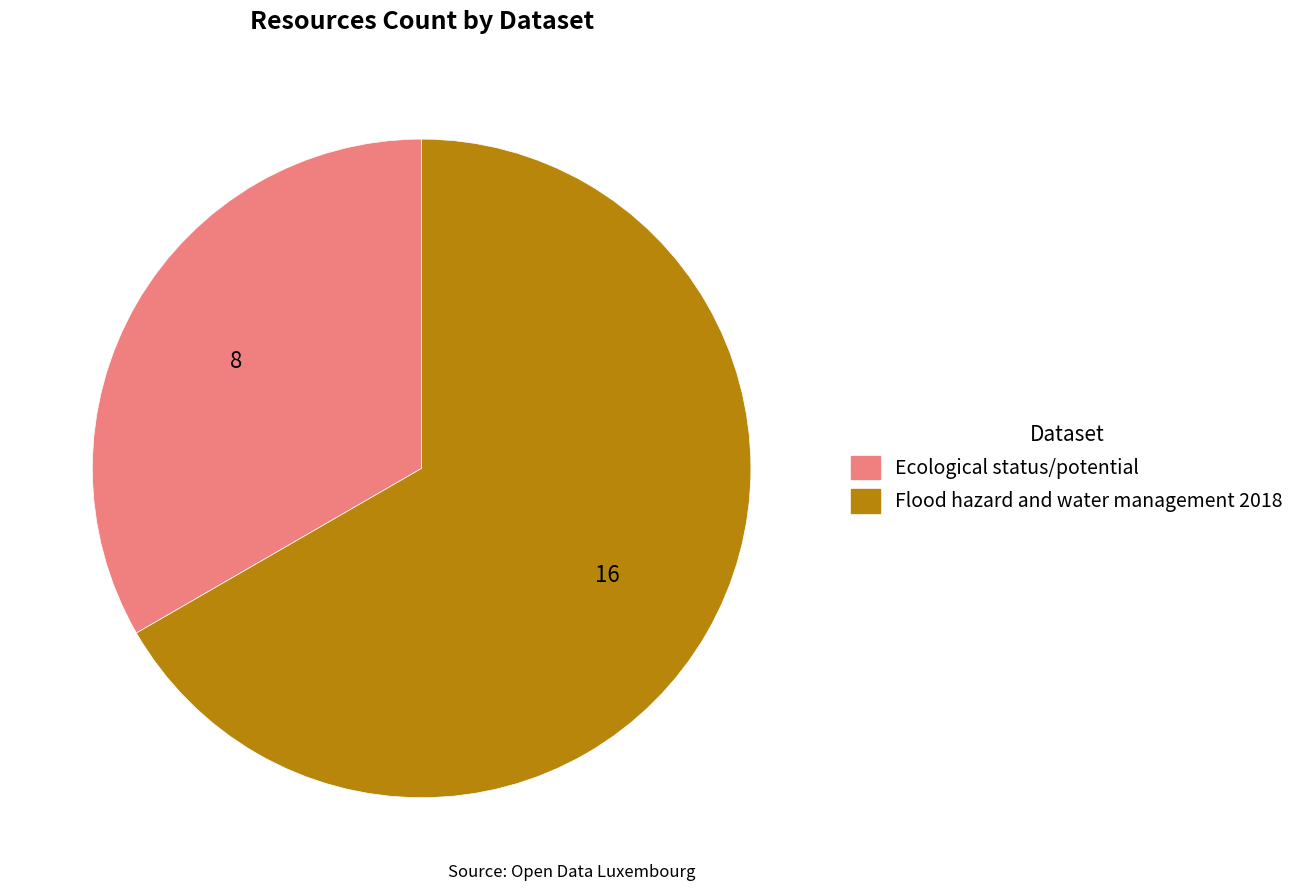

True or false: Flood hazard and water management 2018 accounts for 67% of the total.

True